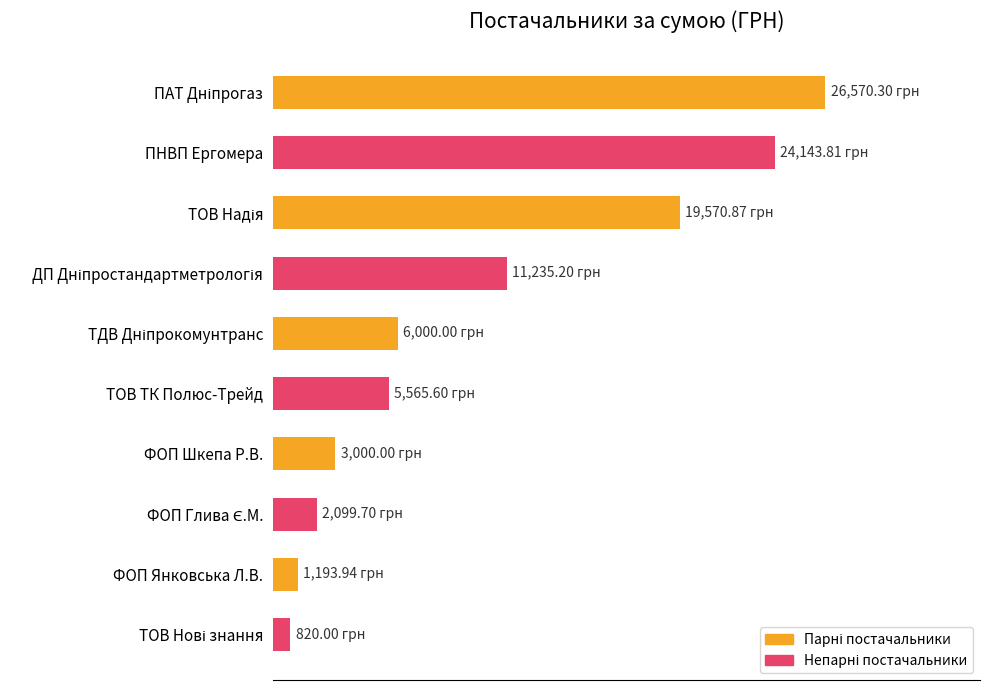

What is the sum of all values?

100199.4